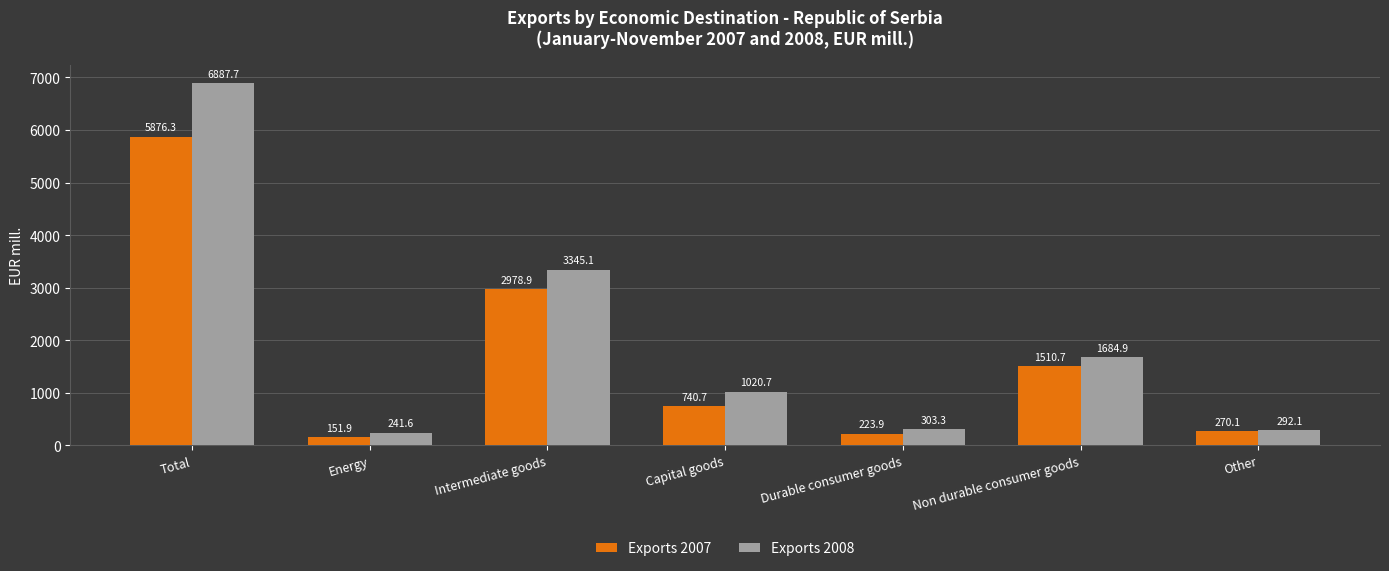

At which category is the sum across all series the highest?

Total